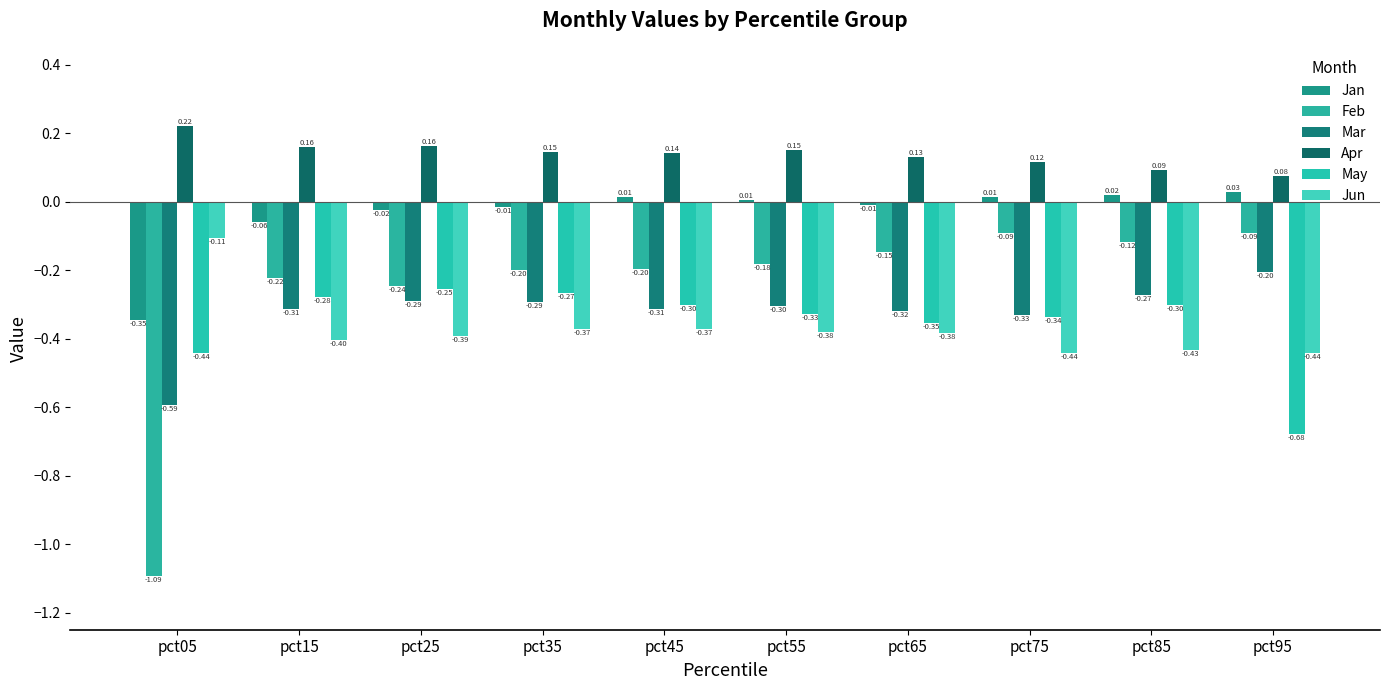

Count the Apr values in the range 0 to 1.

10